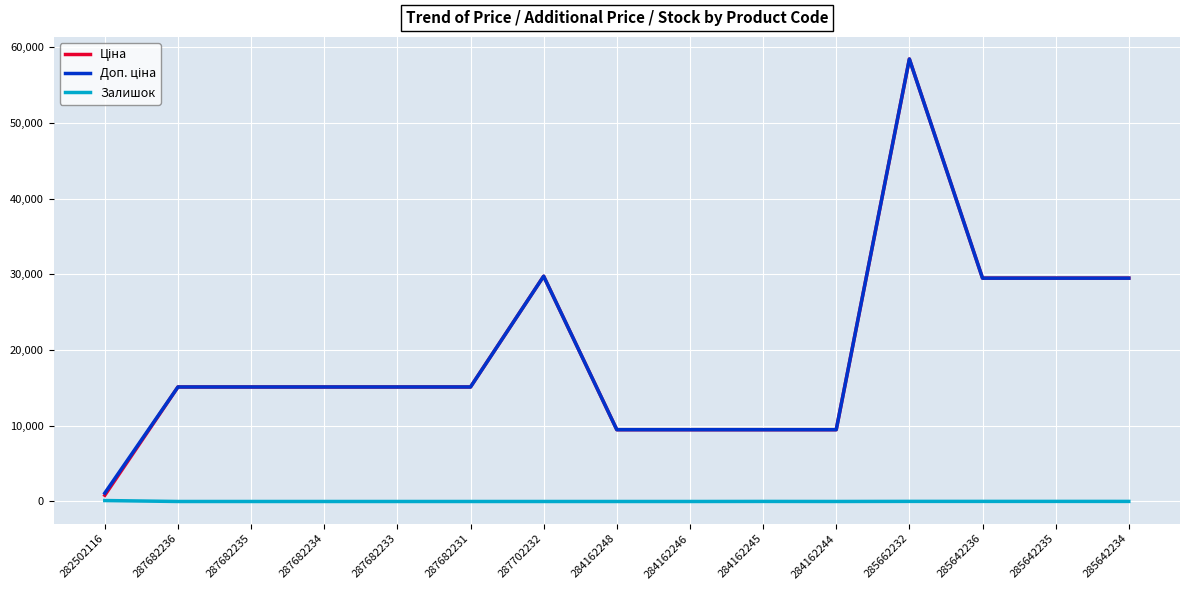

What is the maximum value shown in the chart?

58426.5